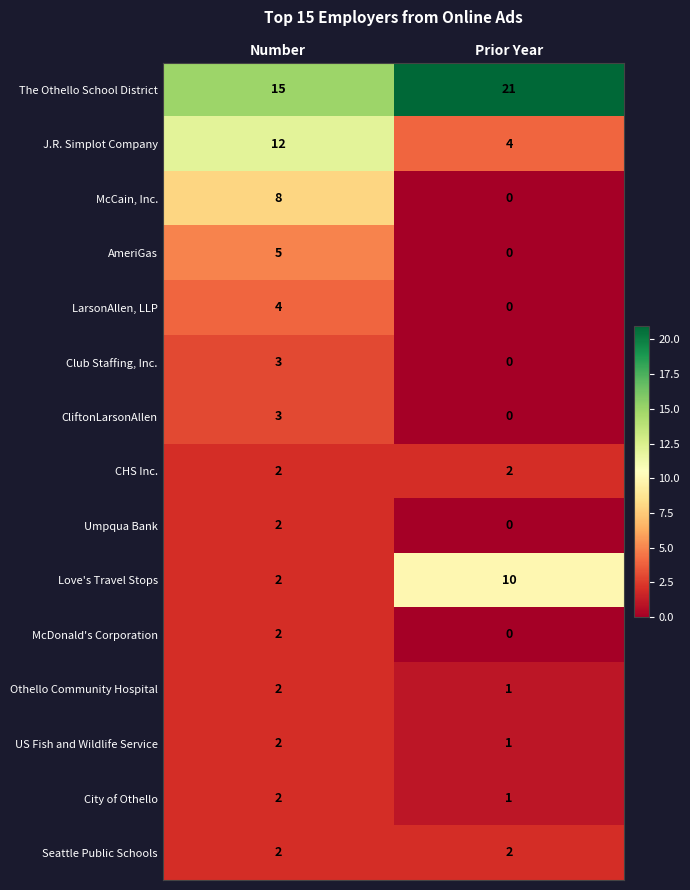

Which category has the highest value in the The Othello School District series?

Prior Year